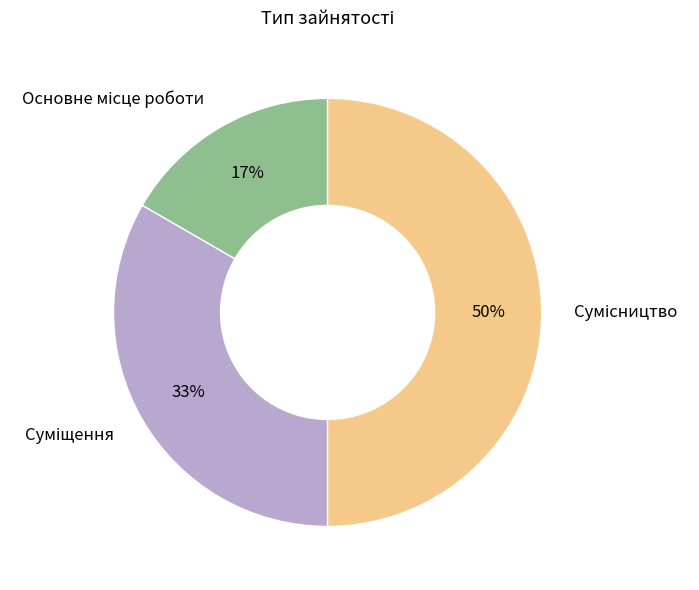

To the nearest percent, what is the average slice percentage?

33%